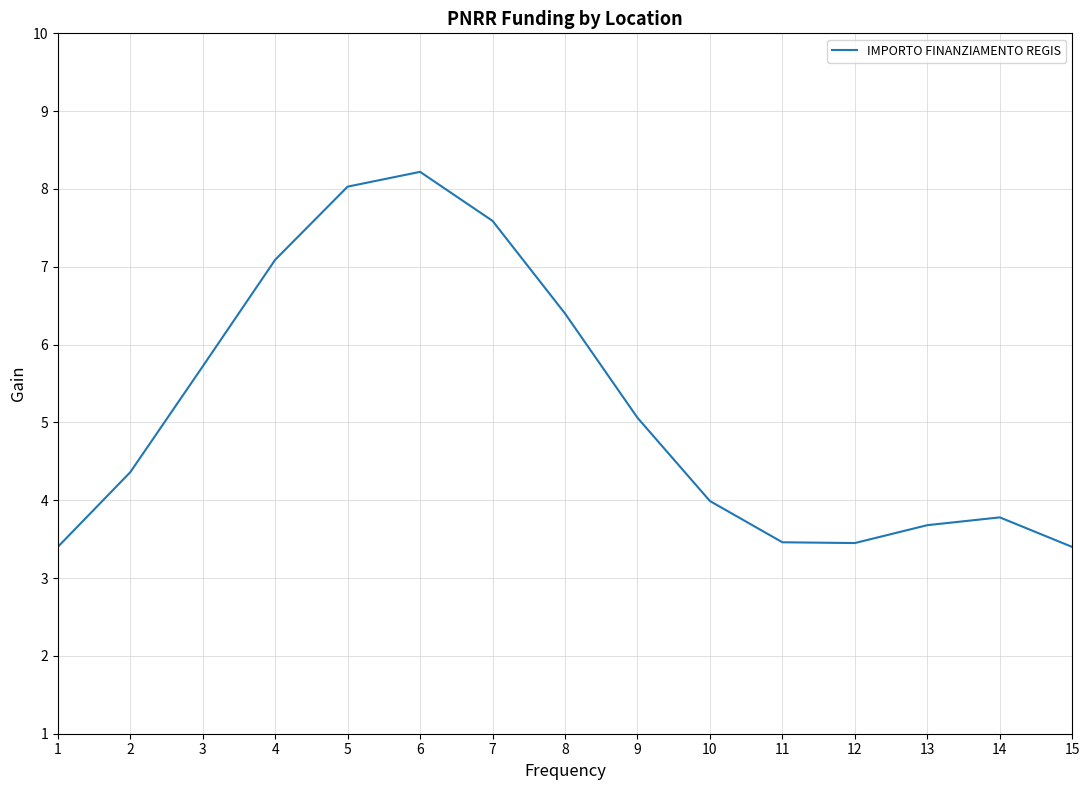

Does the chart have visible grid lines?

Yes